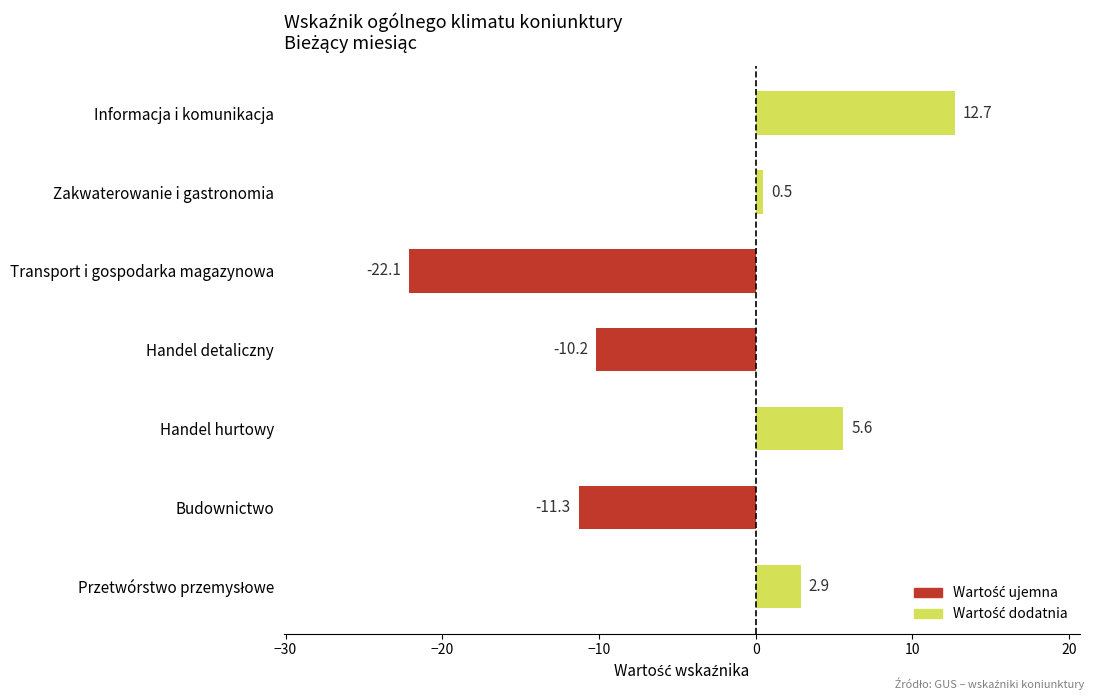

At which category does the chart reach its peak across all series?

Informacja i komunikacja